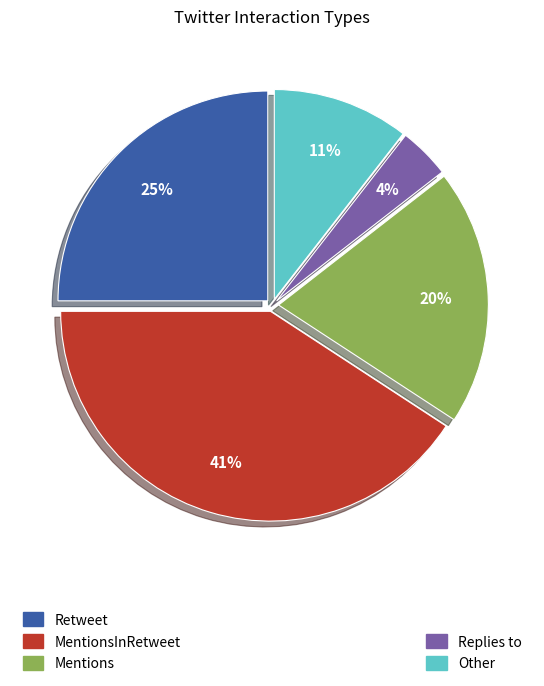

Does any single category account for the majority?

No